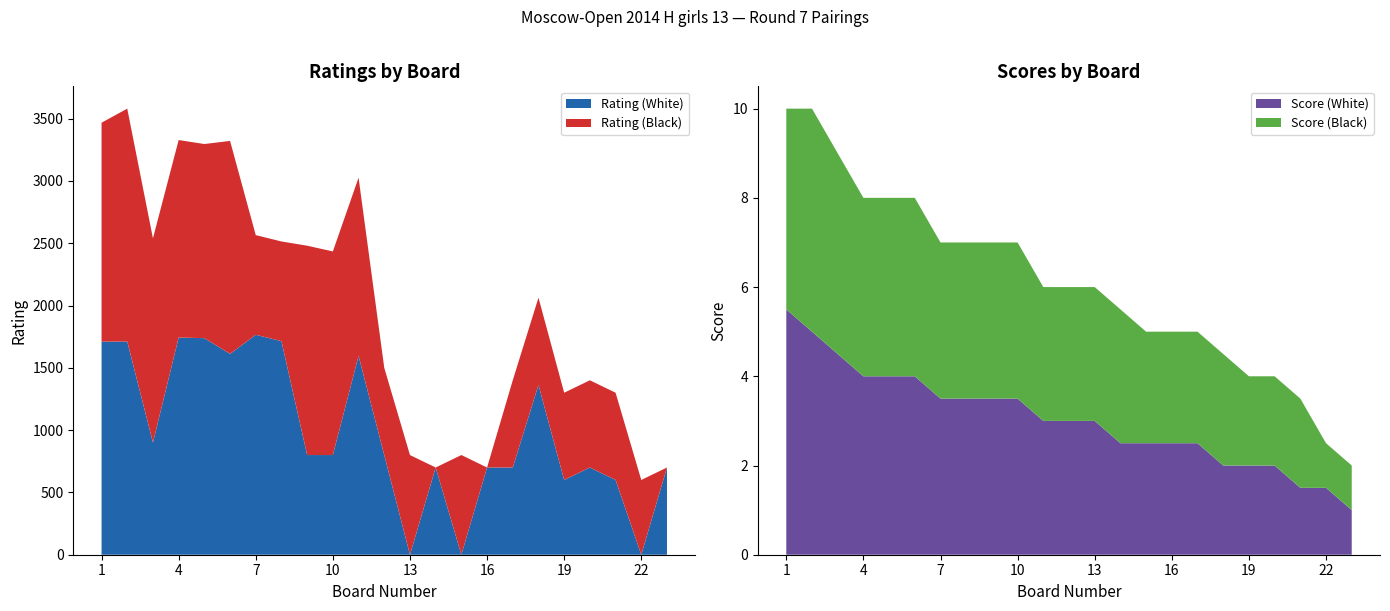

Reading left to right, extract all data points from this chart.

Rating (White): 1710.0	1711.0	900.0	1743.0	1738.0	1612.0	1765.0	1714.0	800.0	800.0	1596.0	800.0	0.0	700.0	0.0	700.0	700.0	1363.0	600.0	700.0	600.0	0.0	700.0
Rating (Black): 1757.0	1869.0	1639.0	1585.0	1558.0	1709.0	800.0	800.0	1680.0	1634.0	1430.0	700.0	800.0	0.0	800.0	0.0	700.0	700.0	700.0	700.0	700.0	600.0	0.0
Score (White): 5.5	5.0	4.5	4.0	4.0	4.0	3.5	3.5	3.5	3.5	3.0	3.0	3.0	2.5	2.5	2.5	2.5	2.0	2.0	2.0	1.5	1.5	1.0
Score (Black): 4.5	5.0	4.5	4.0	4.0	4.0	3.5	3.5	3.5	3.5	3.0	3.0	3.0	3.0	2.5	2.5	2.5	2.5	2.0	2.0	2.0	1.0	1.0